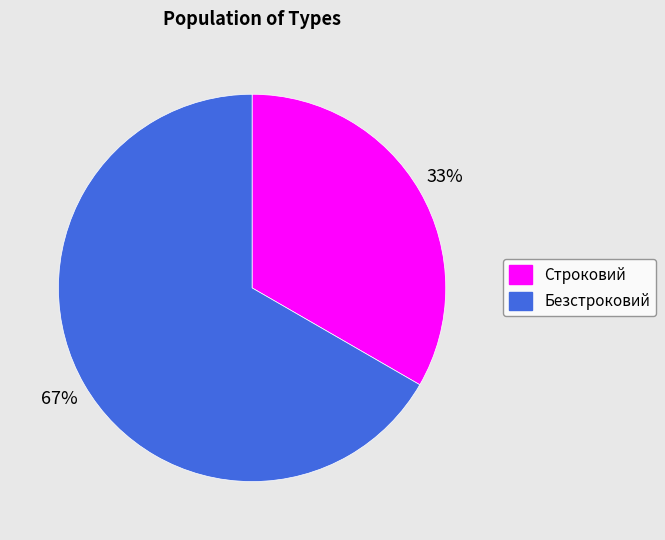

To the nearest percent, what is the average slice percentage?

50%